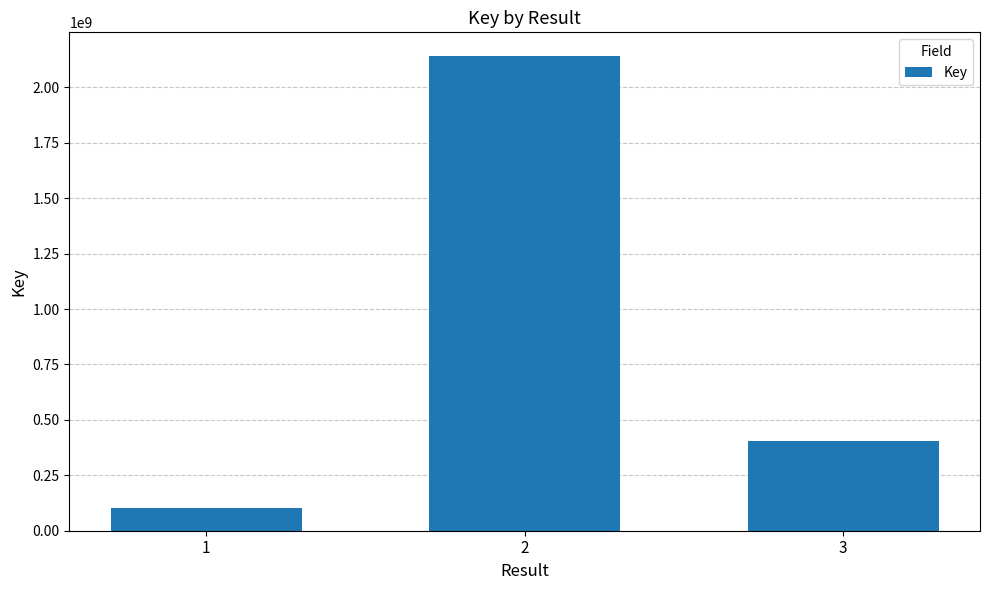

Read the value at 2, to the nearest 10.

2140836150